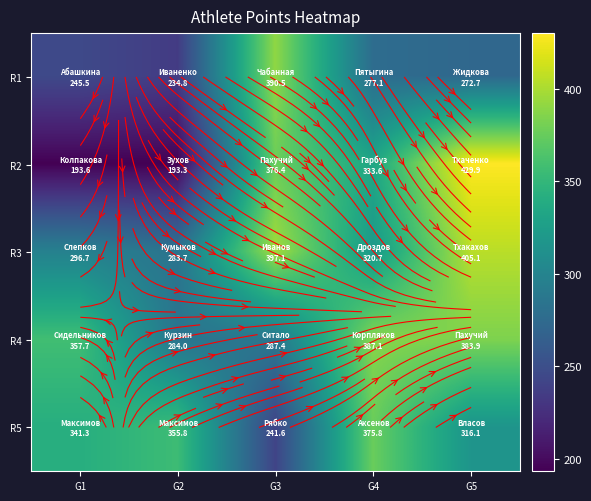

At which label does R5 first exceed 341?

G1